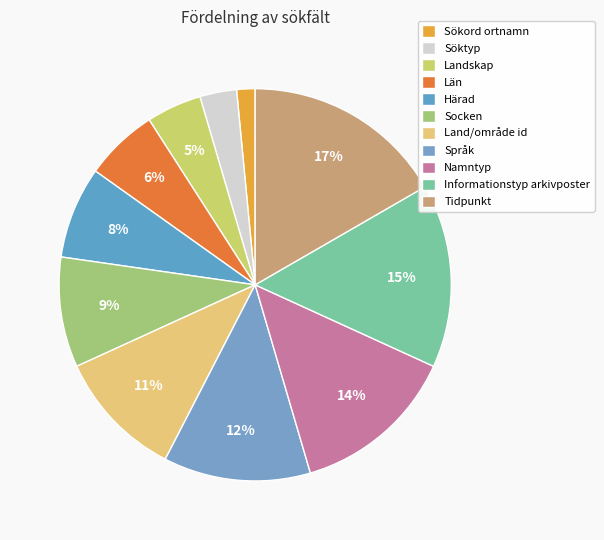

Is there any slice that represents more than half of the pie?

No